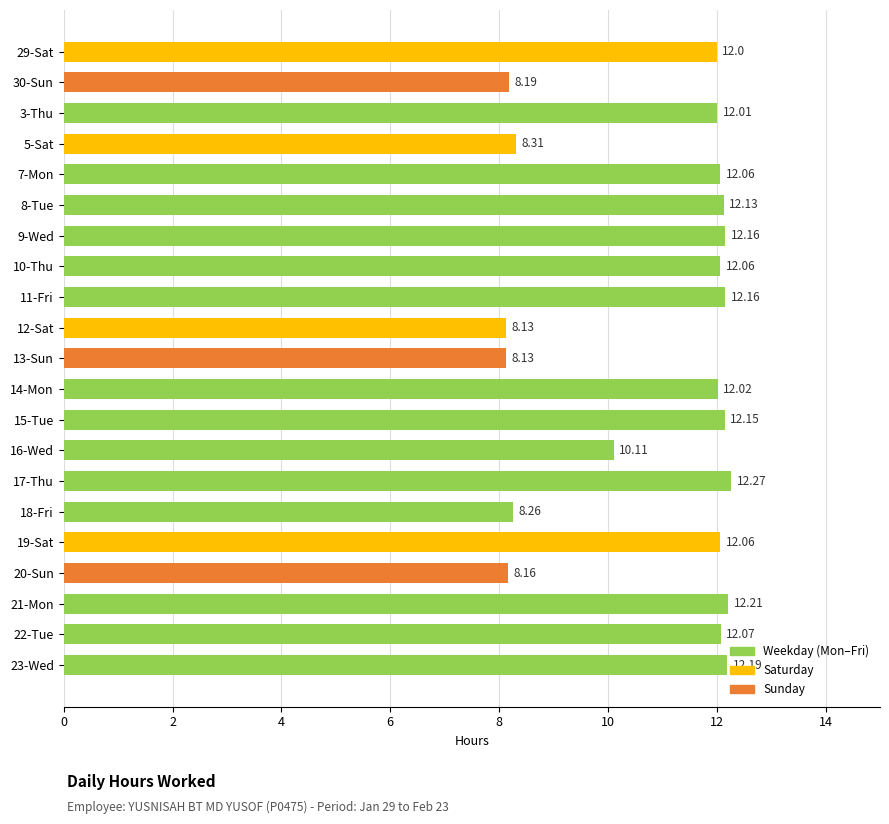

What is the difference between the maximum and minimum values?

4.1